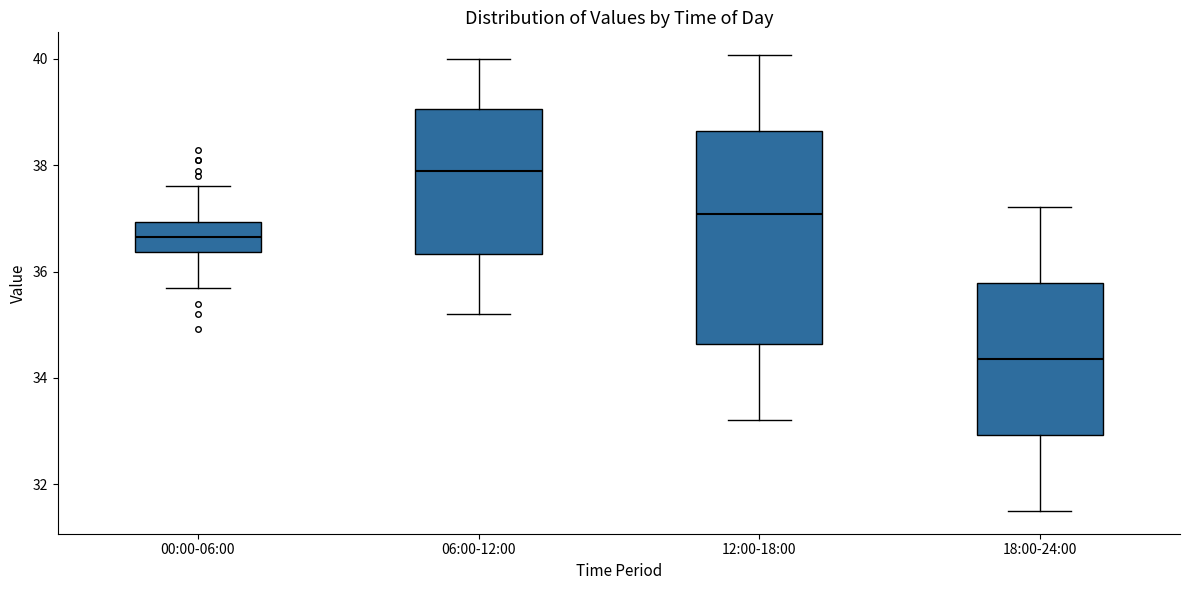

Which box is the tallest, from its lower edge to its upper edge?

12:00-18:00